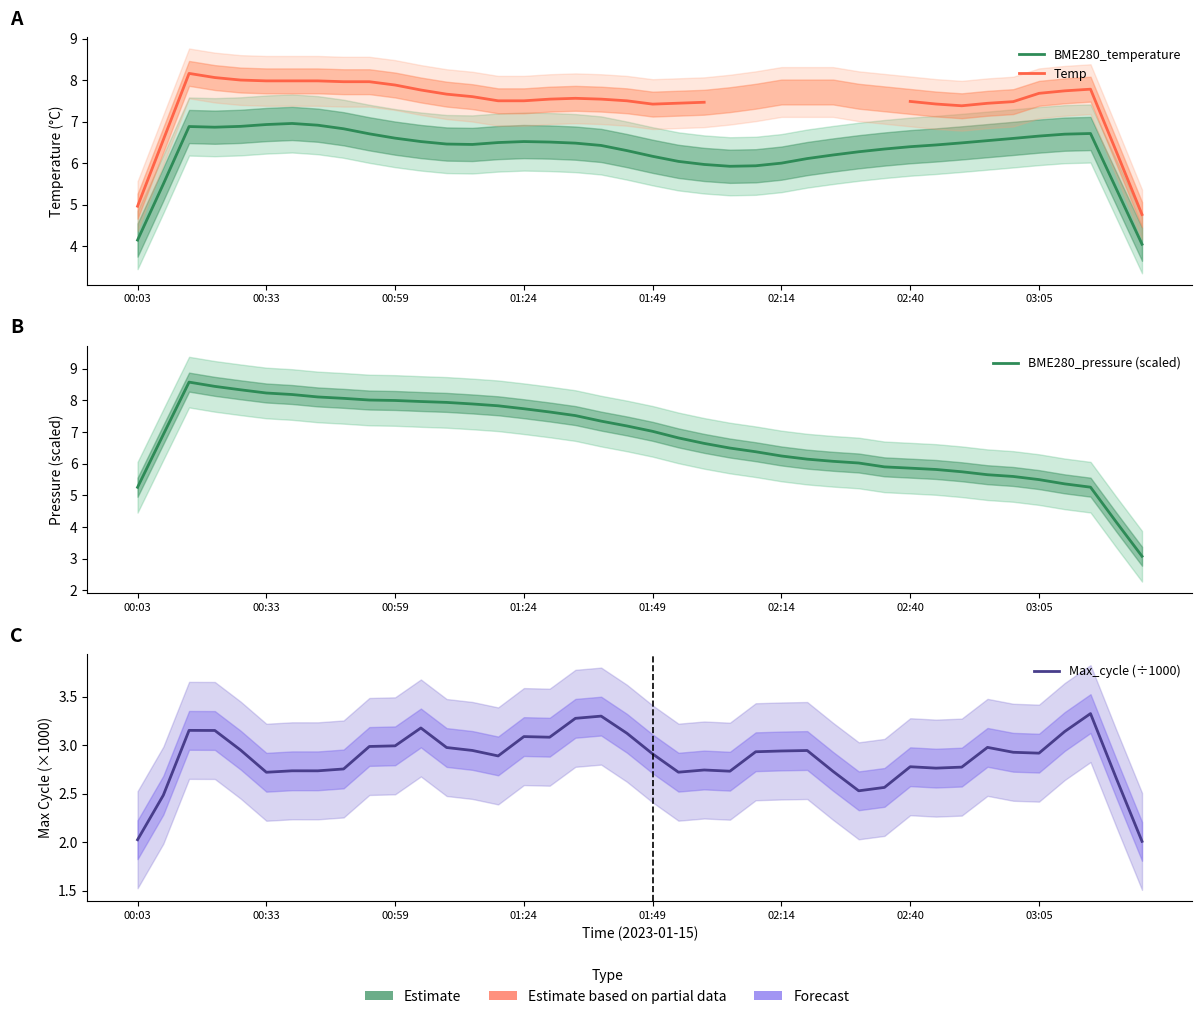

What is the average value of the BME280_temperature series?

6.3